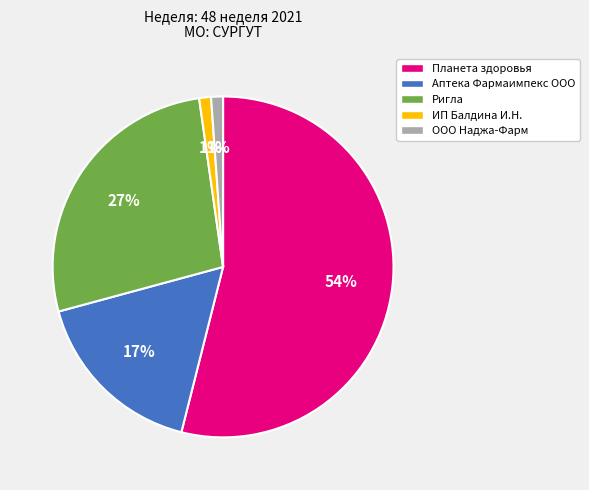

Which has a higher value, Ригла or ООО Наджа-Фарм?

Ригла